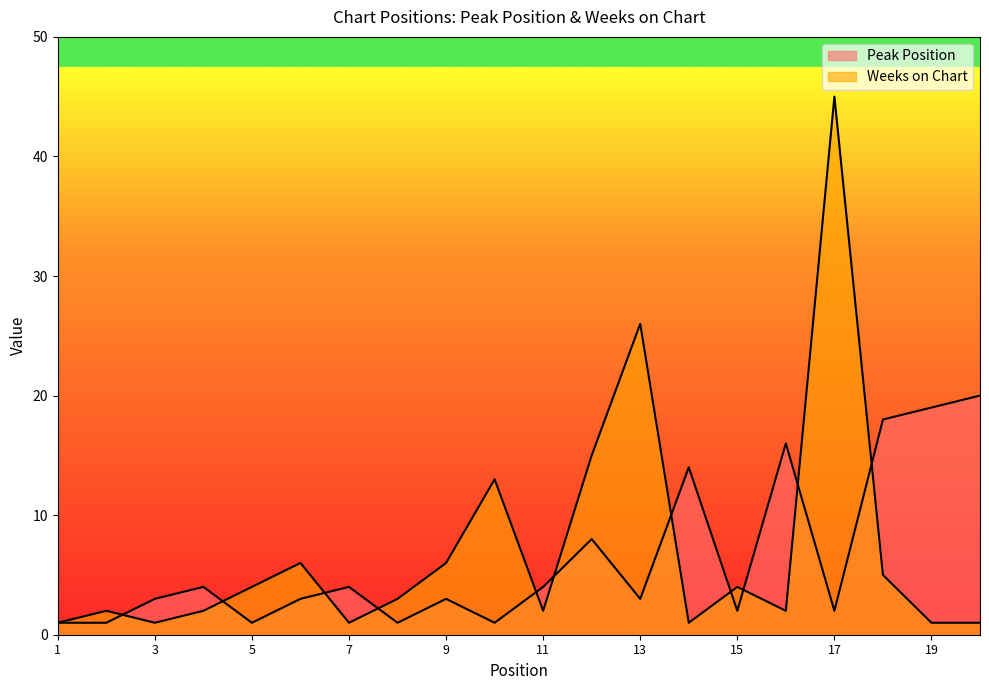

What is the greatest value displayed?

45